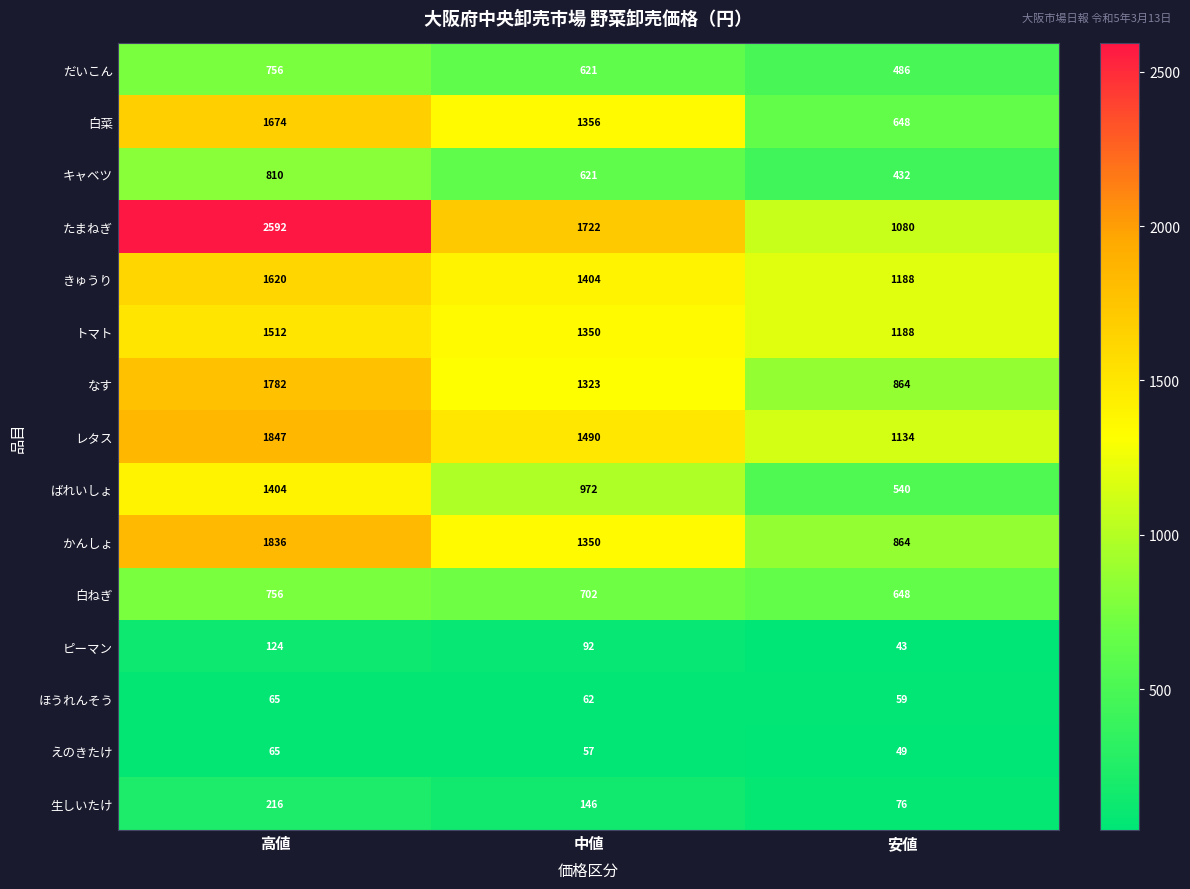

Count the ほうれんそう values in the range 59 to 65.

3